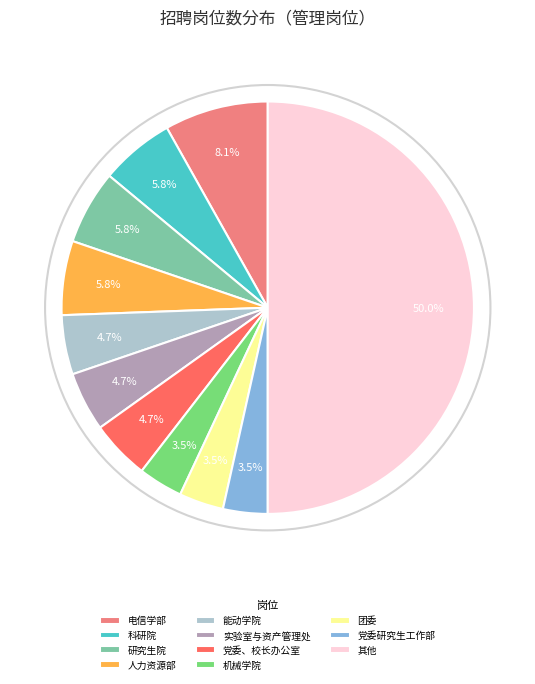

What is the ratio of the value at 科研院 to the value at 能动学院?

1.2